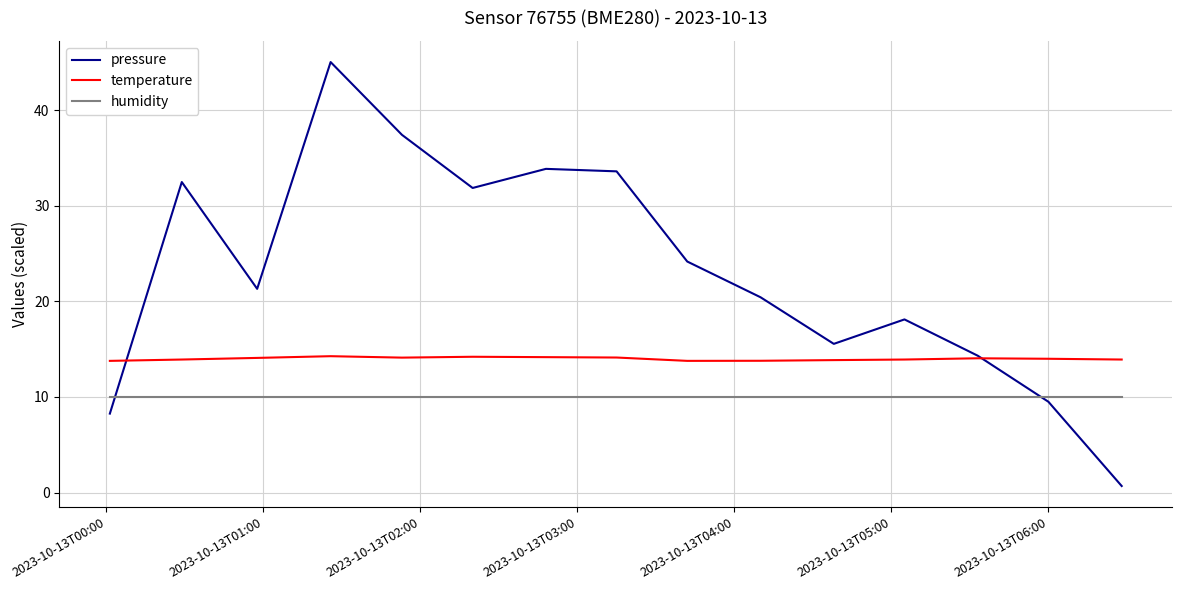

List the series in order of their peak value, lowest first.

humidity, temperature, pressure